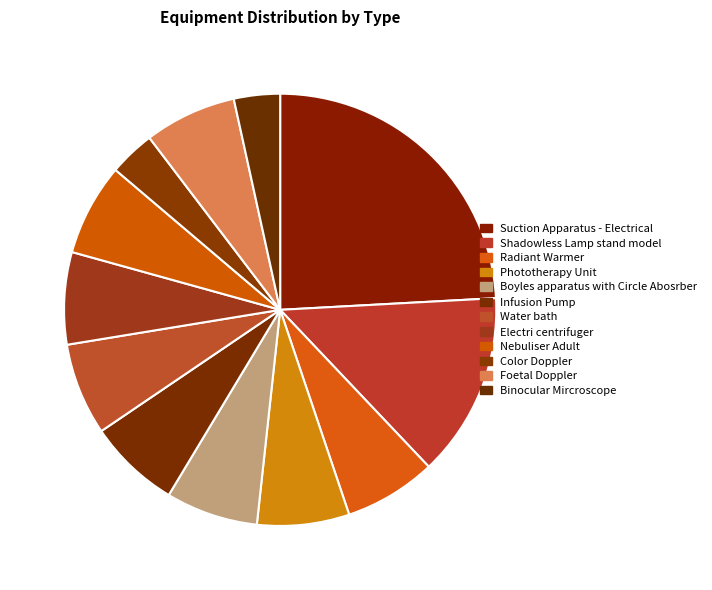

Do Infusion Pump and Radiant Warmer together represent more than half of the pie?

No